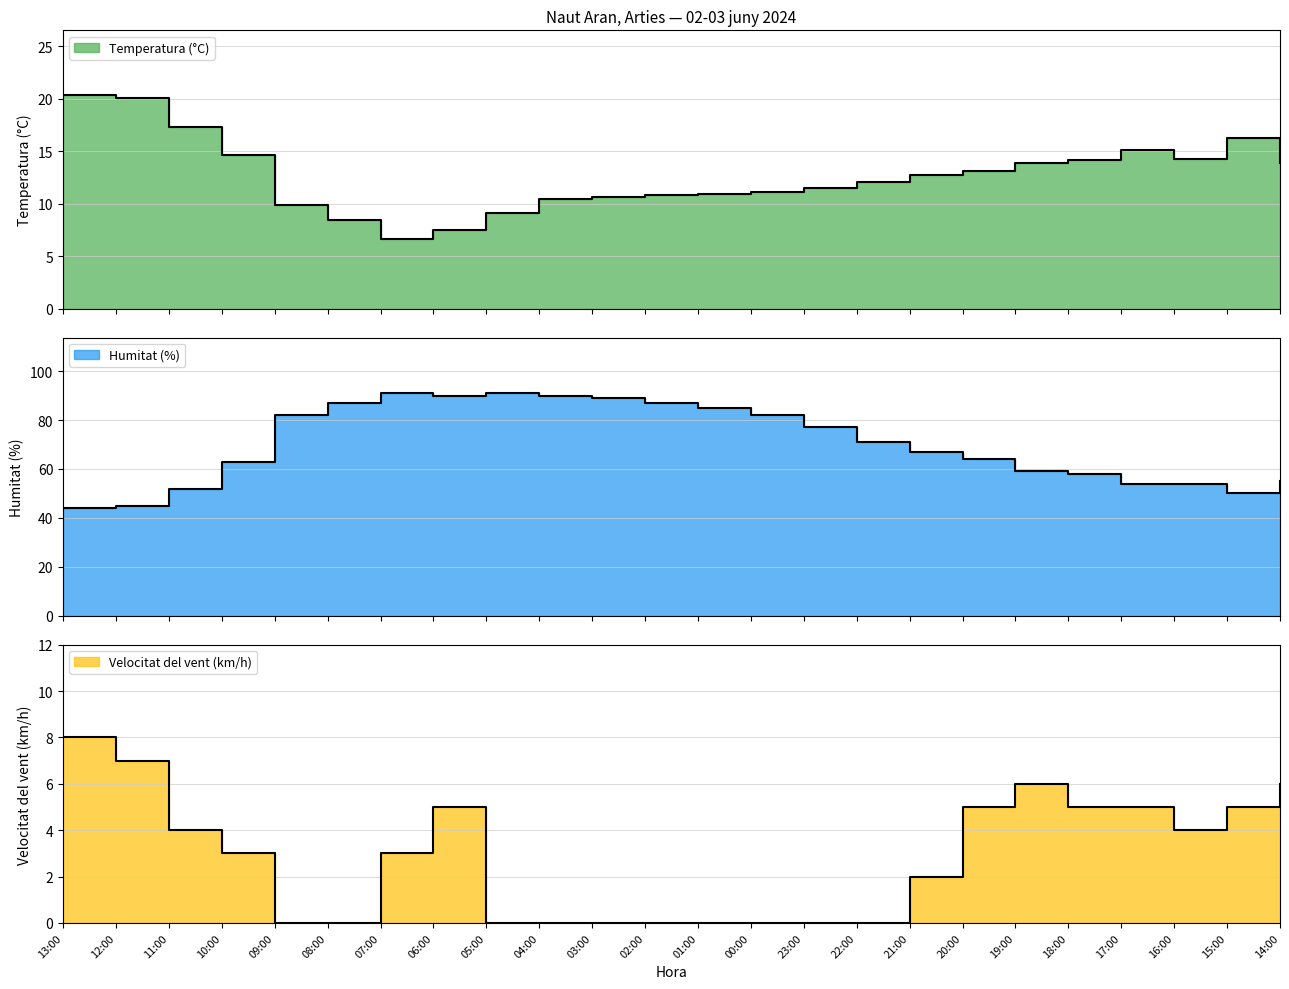

How many values in the Velocitat del vent (km/h) series exceed 3?

11